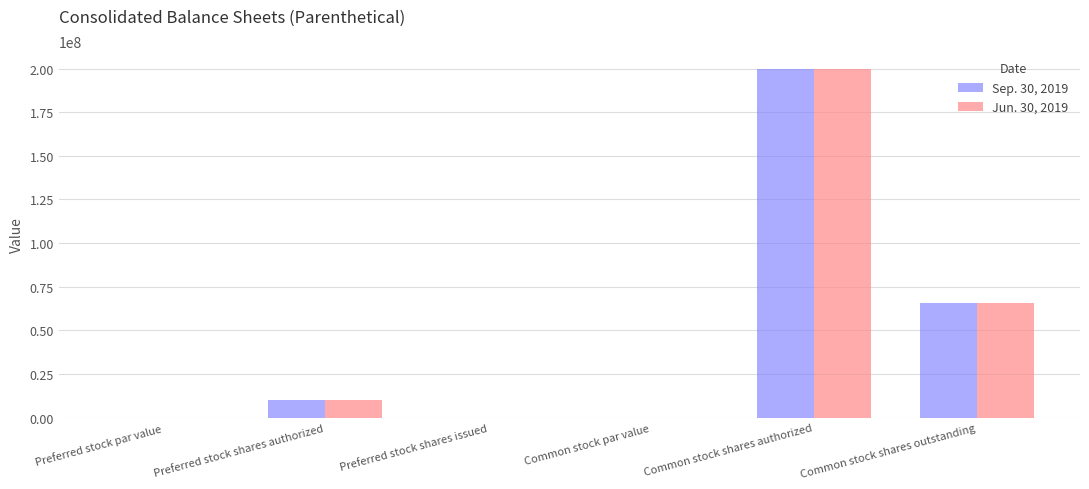

True or false: Jun. 30, 2019 has a value of 107579022.1 at Common stock shares outstanding.

False